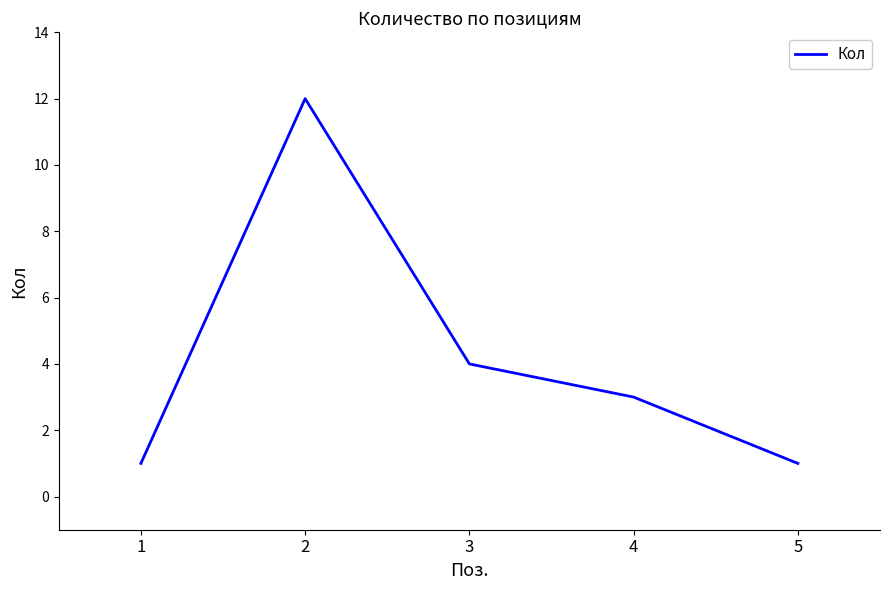

Which has a higher value, 2 or 4?

2